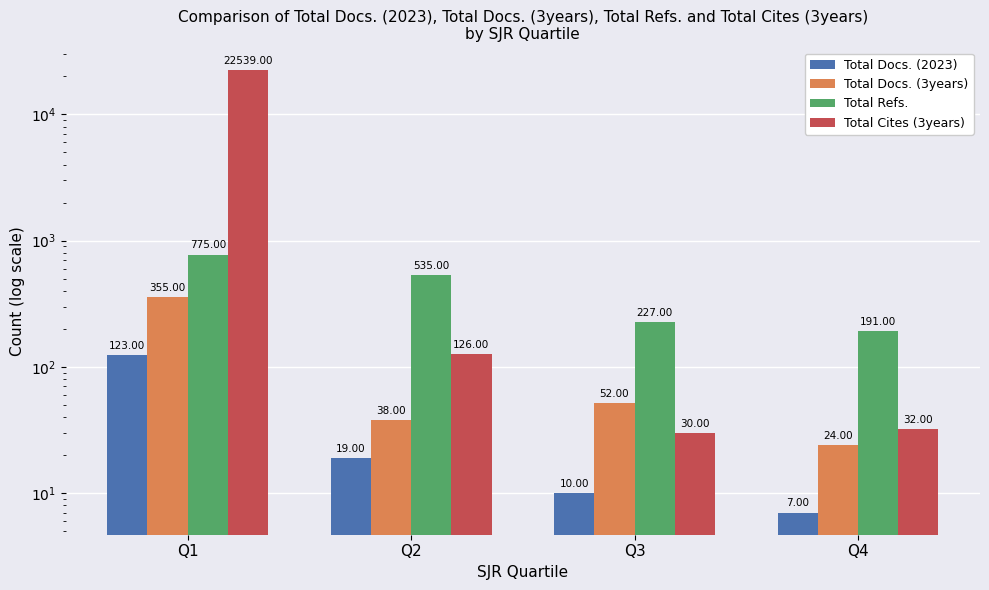

What is the difference between the Total Cites (3years) values at Q4 and Q3?

2